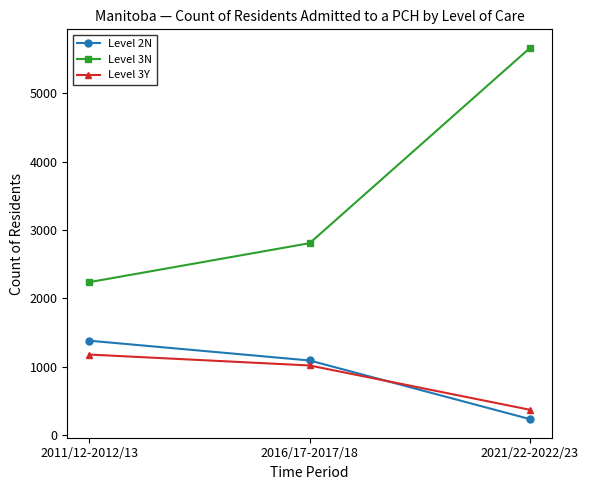

What is the highest value of the Level 2N series?

1379